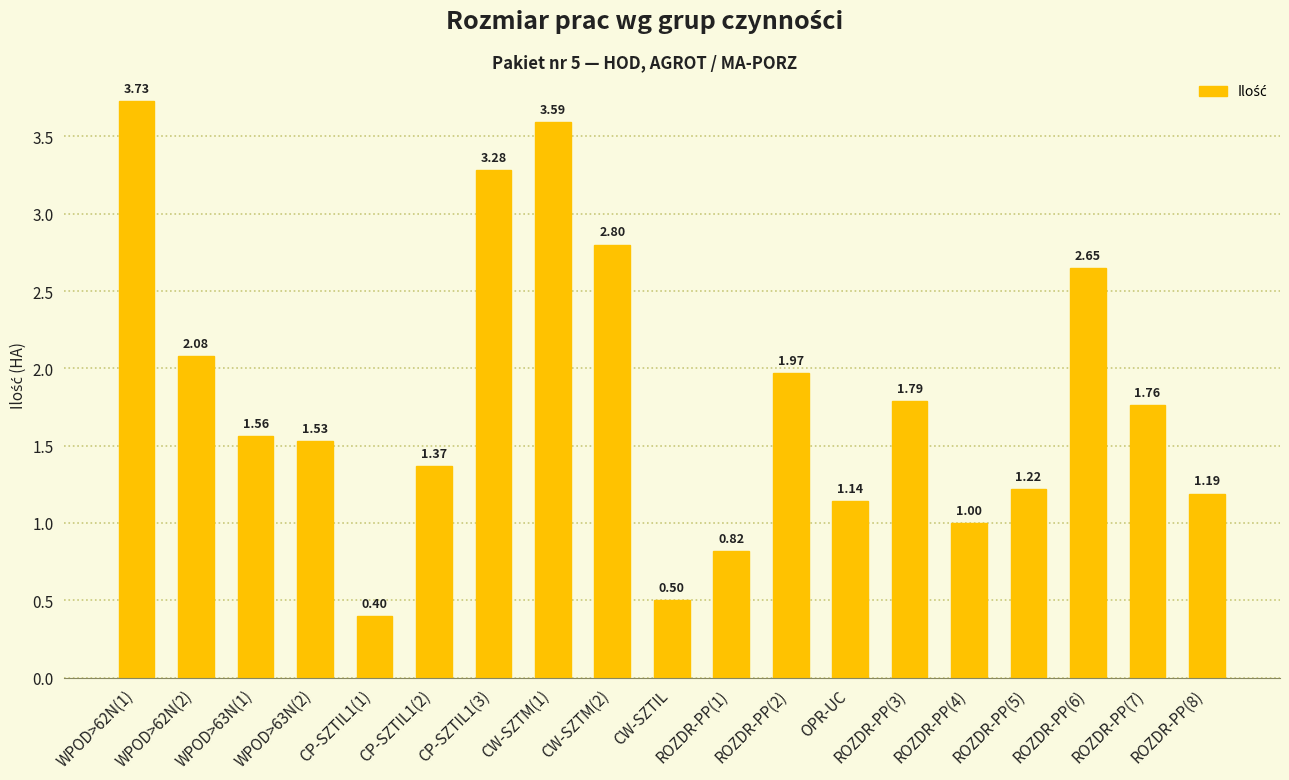

What is the change in value from ROZDR-PP(3) to ROZDR-PP(8)?

-0.6